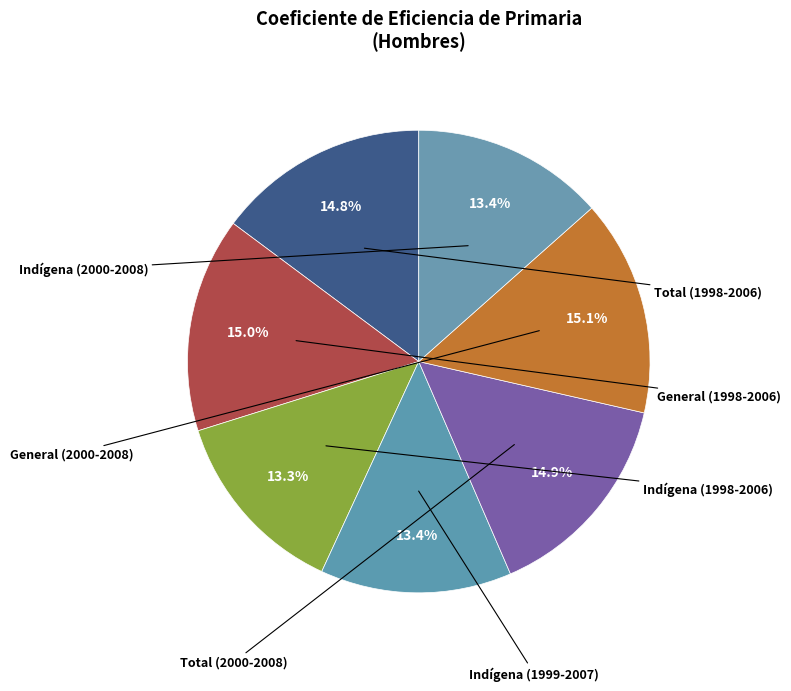

How many segments does this pie chart have?

7